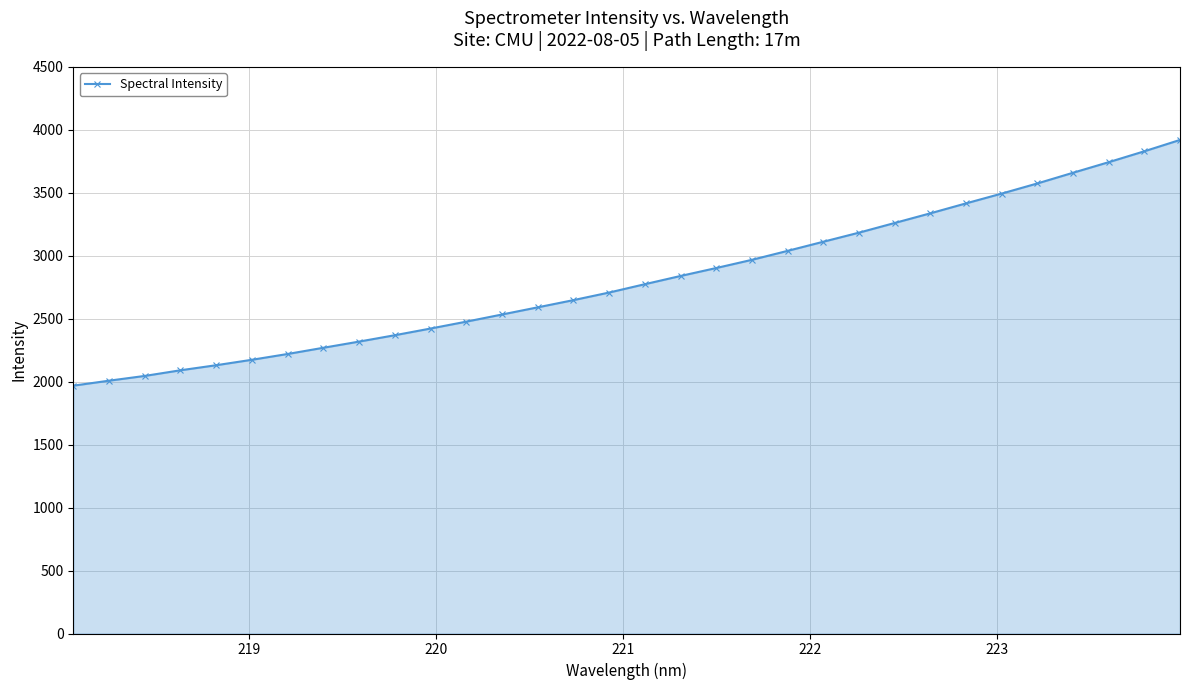

What is the difference between the second highest and minimum values?

1861.4